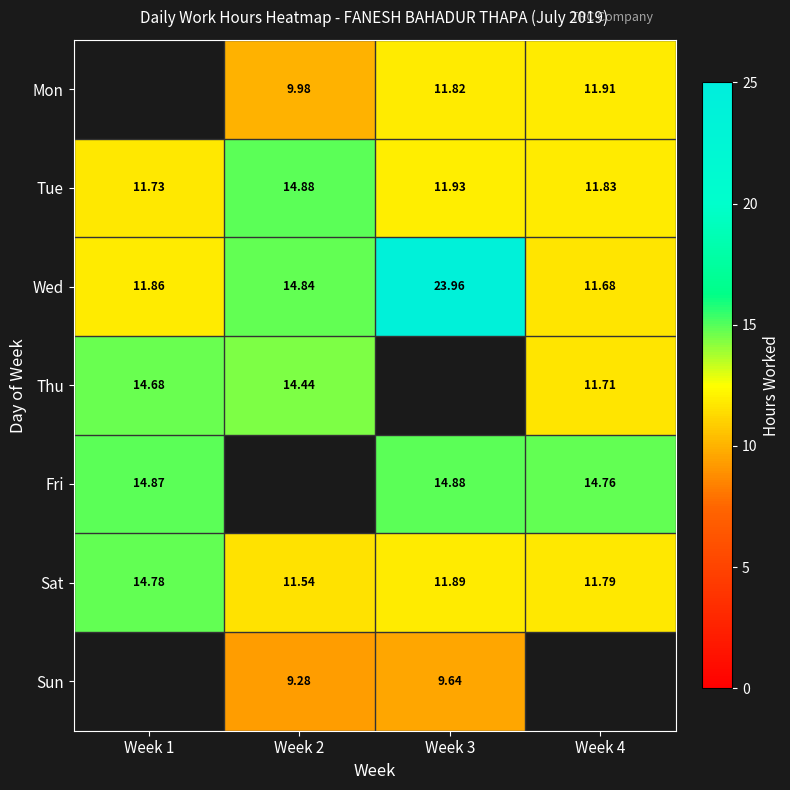

What is the spread (max minus min) of values at Week 2?

5.6